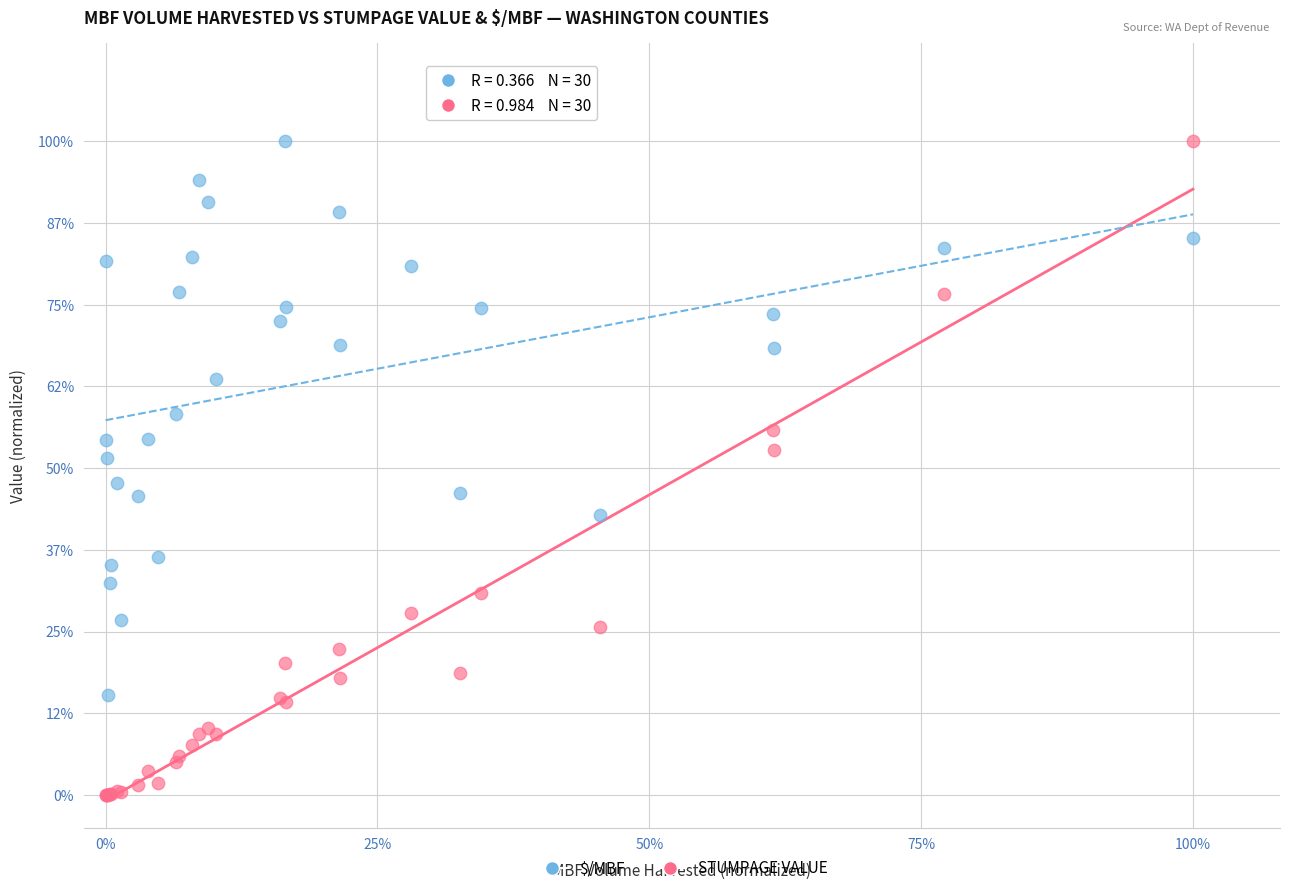

What are all the series names shown in the legend?

$/MBF, STUMPAGE VALUE